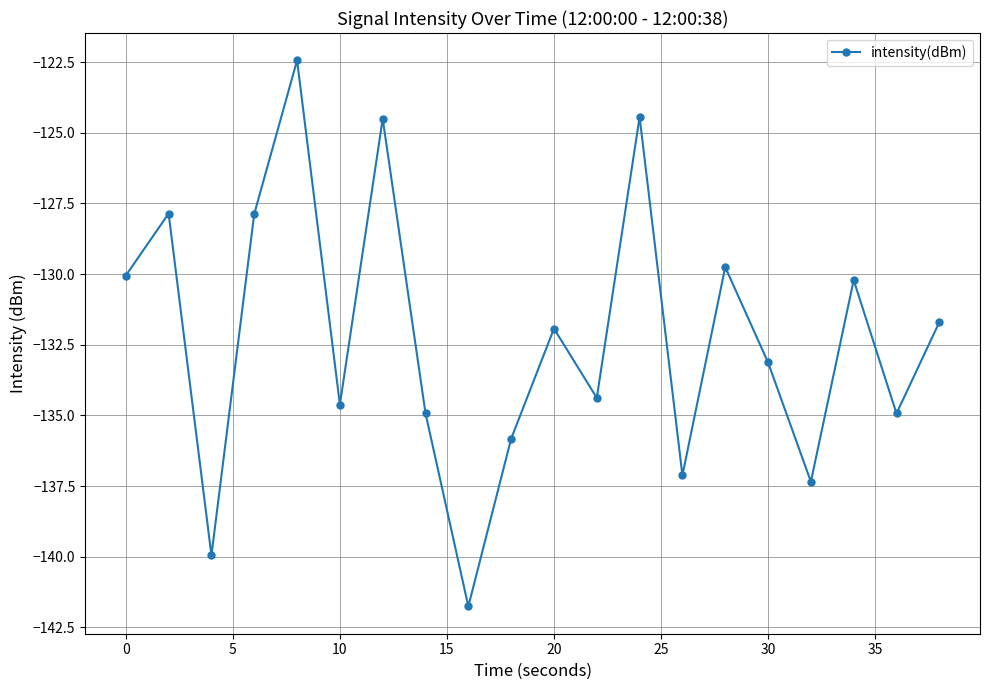

What is the minimum value shown in the chart?

-141.8